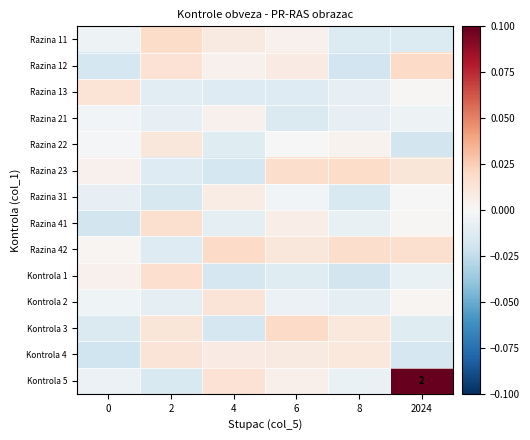

Between 0 and 2, which series saw the biggest shift?

Razina 41